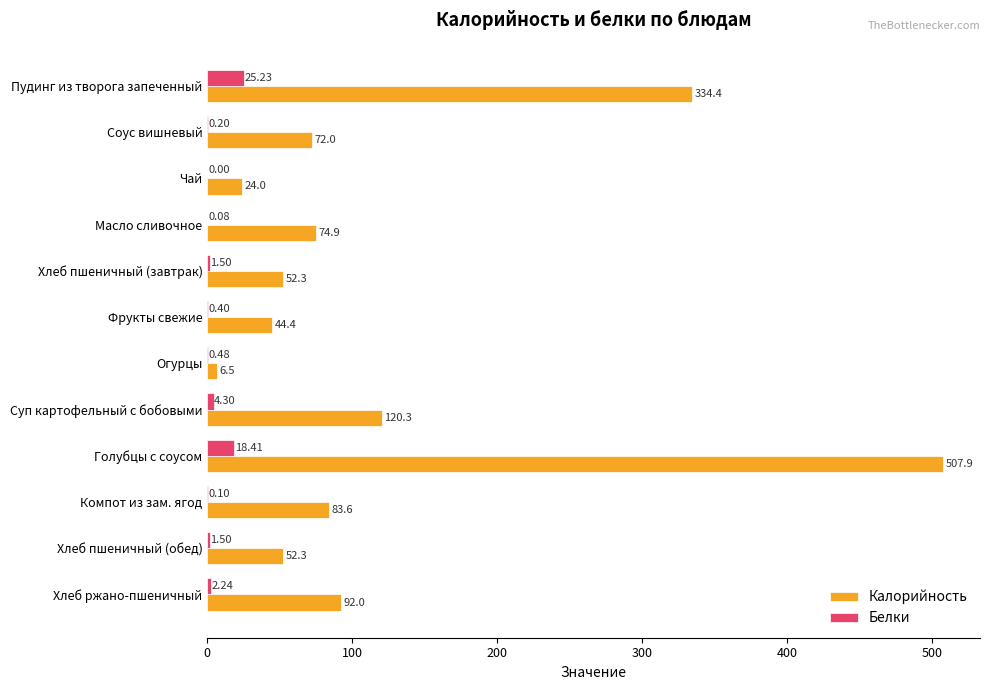

At which category is the sum across all series the highest?

Голубцы с соусом